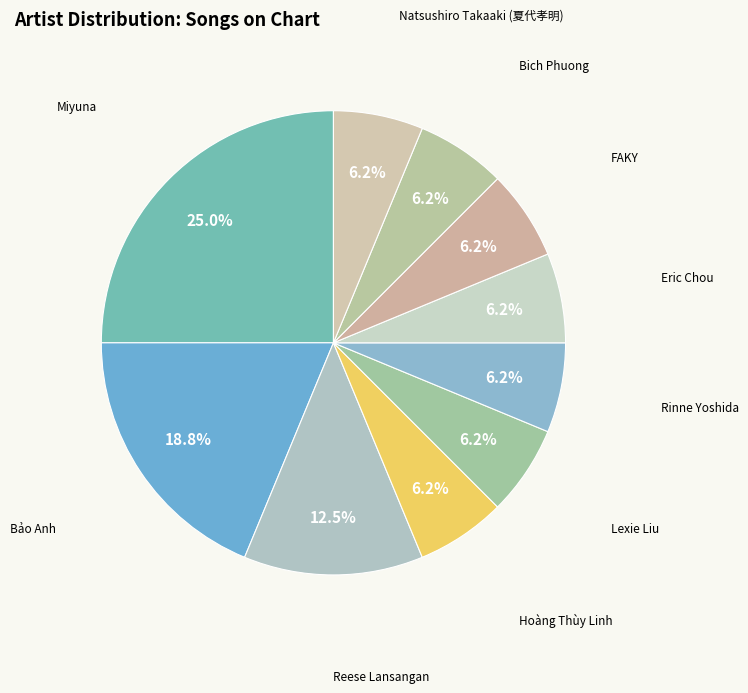

Rank the categories by value from highest to lowest.

Miyuna, Bảo Anh, Reese Lansangan, Hoàng Thùy Linh, Lexie Liu, Rinne Yoshida, Eric Chou, FAKY, Bich Phuong, Natsushiro Takaaki (夏代孝明)